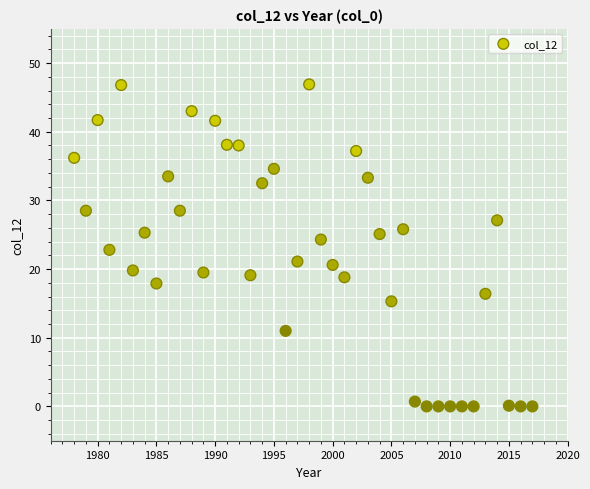

What is the range of Y values (max minus min)?

46.9